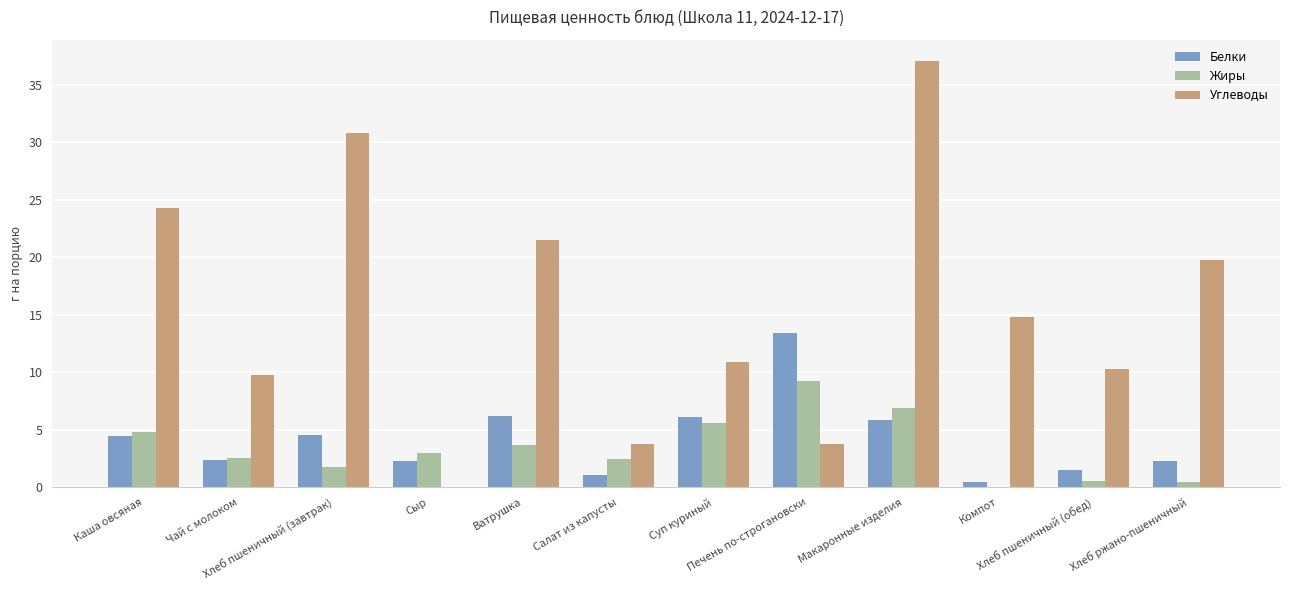

At which label does Углеводы first exceed 14?

Каша овсяная